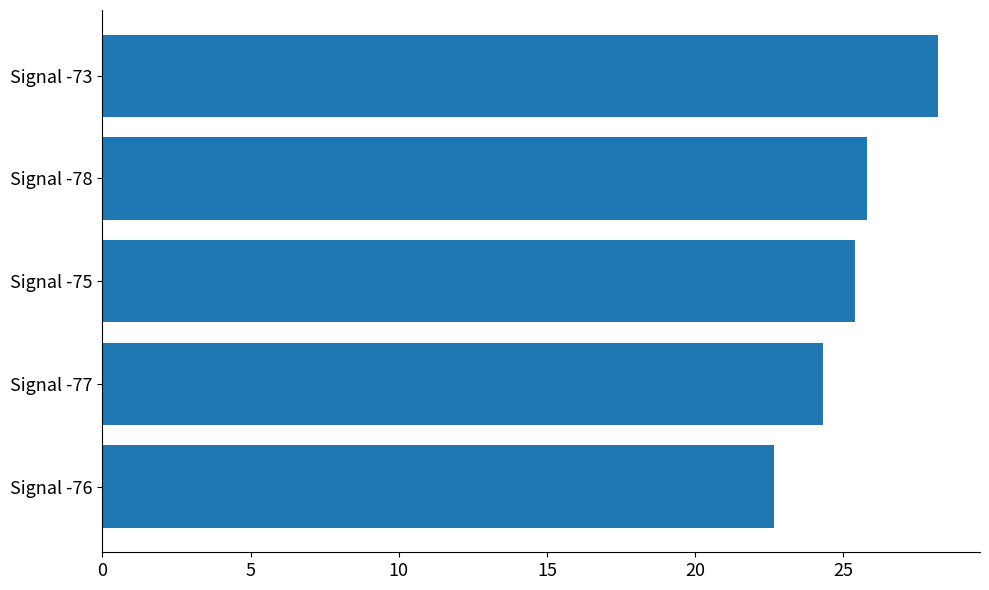

What is the sum of the values at Signal -77 and Signal -73?

52.5